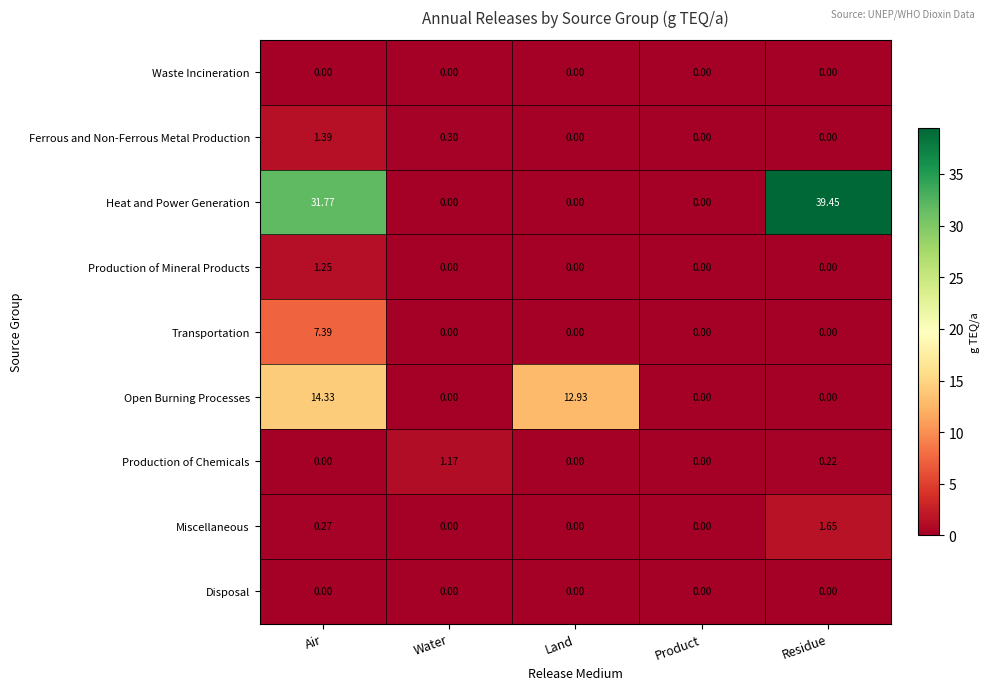

Where is Open Burning Processes nearest to the value 7?

Land